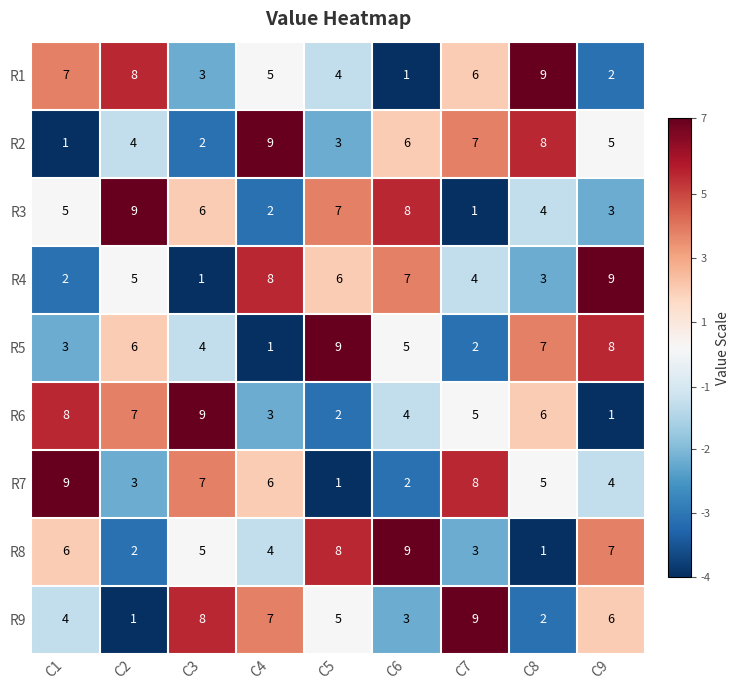

What is the greatest value displayed?

9